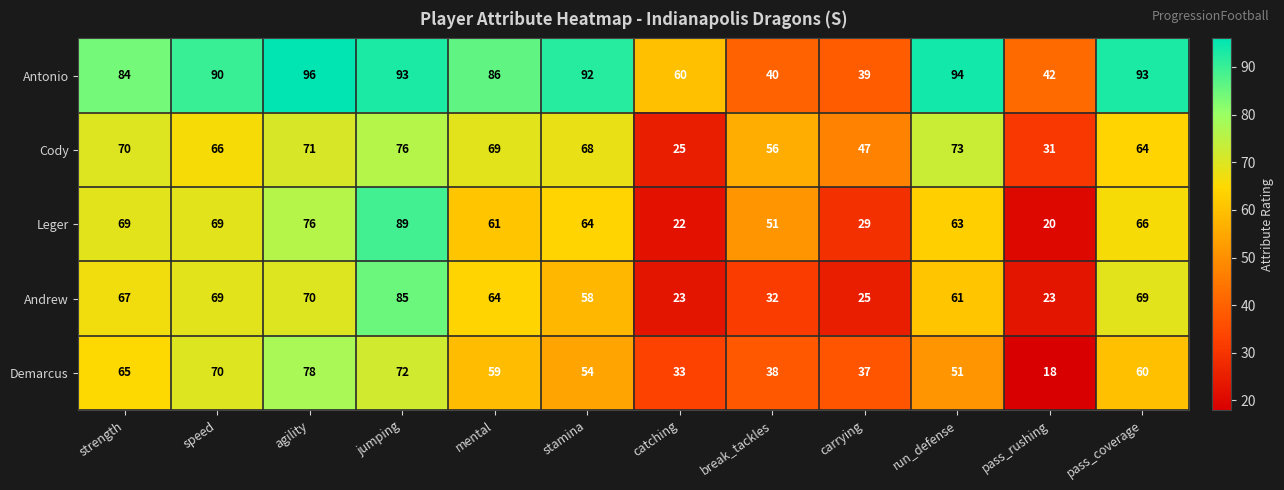

Read the Leger value at strength, to the nearest 10.

70